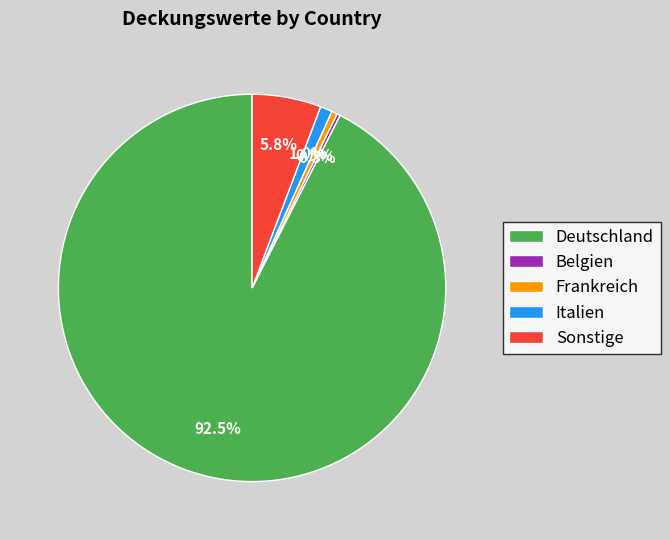

True or false: Italien accounts for 1% of the total.

True